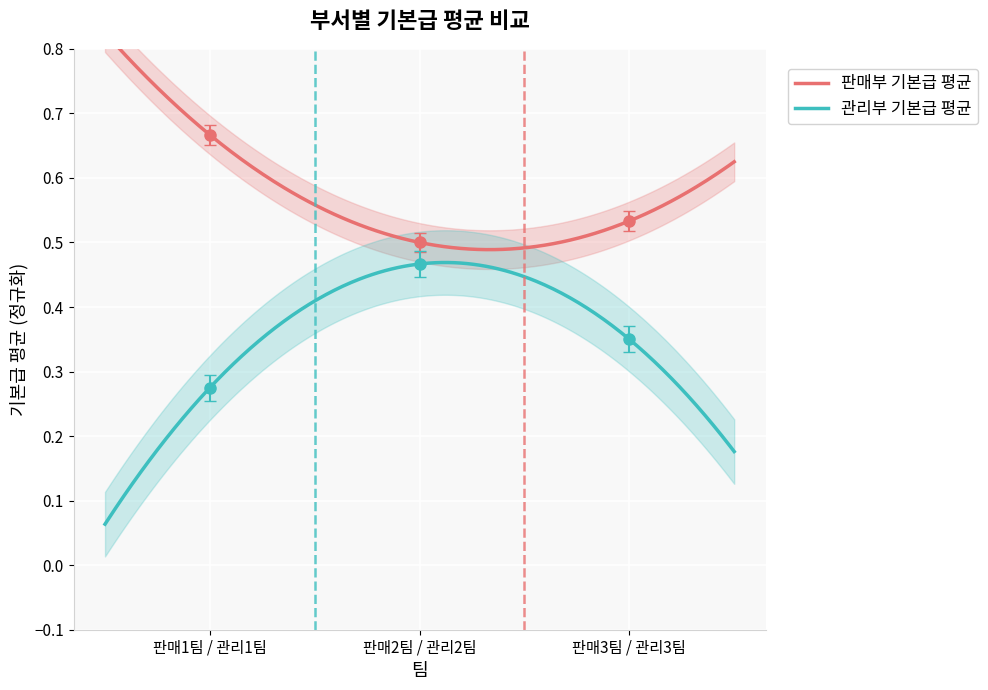

What are all the series names shown in the legend?

판매부 기본급 평균, 관리부 기본급 평균